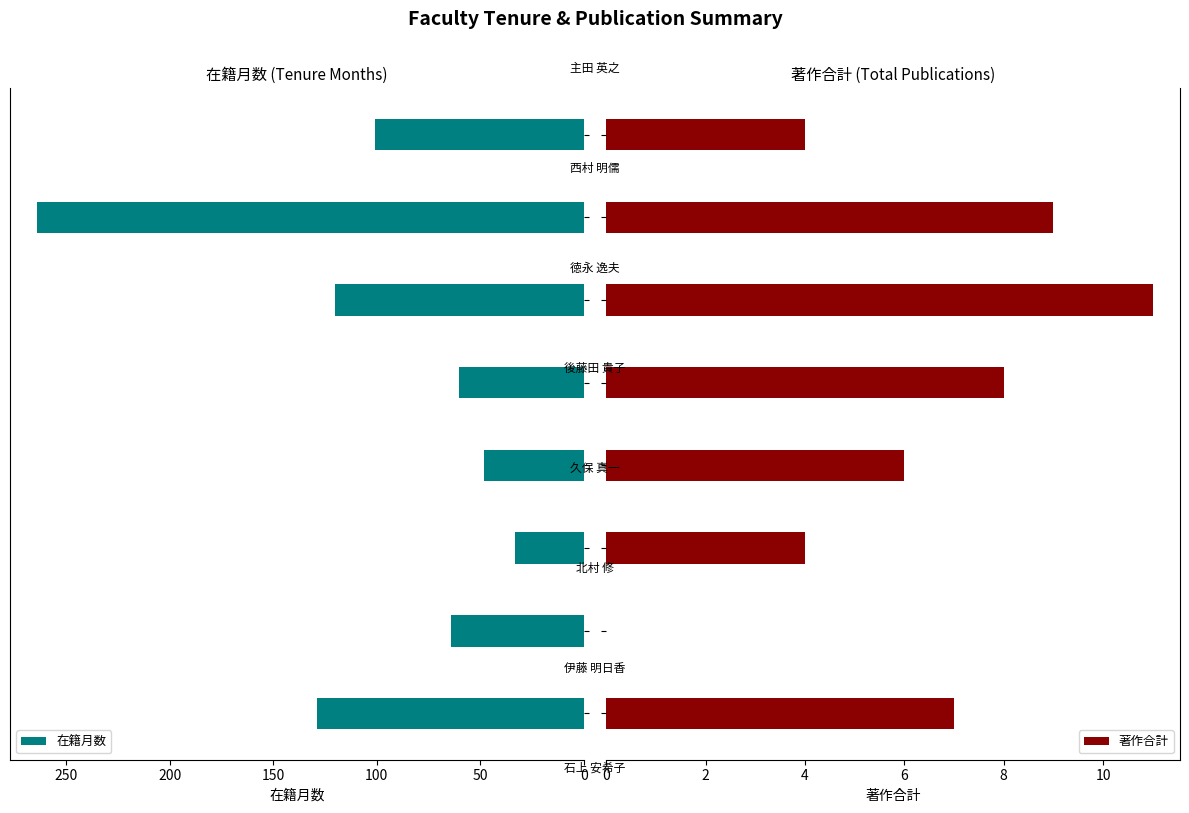

How many values in the 在籍月数 series are below 101?

4